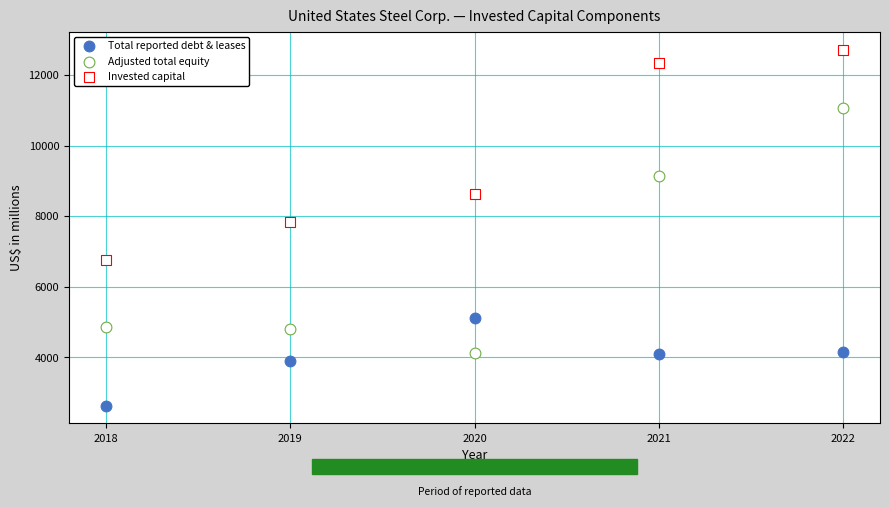

How many data points are displayed?

15